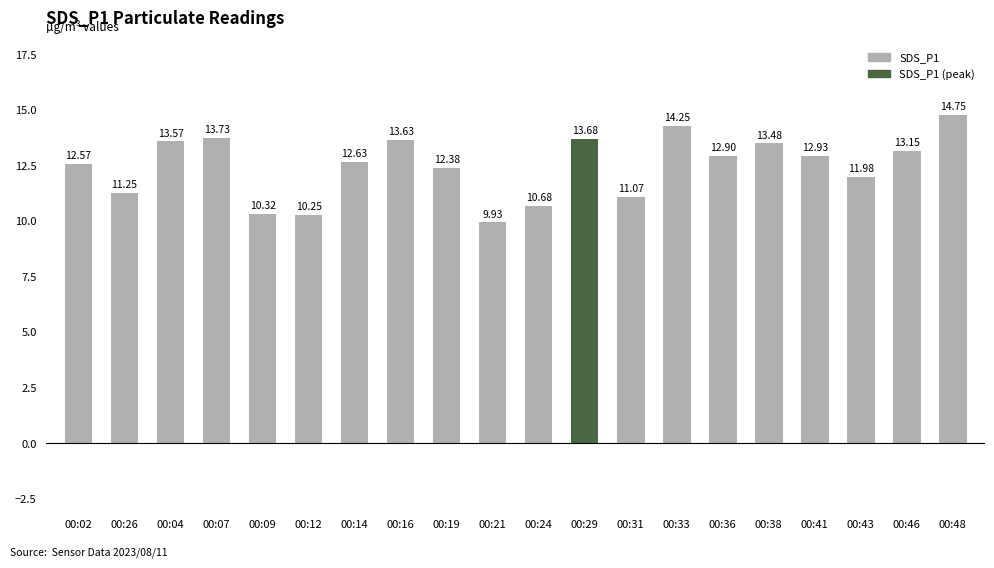

What is the maximum value shown in the chart?

14.8